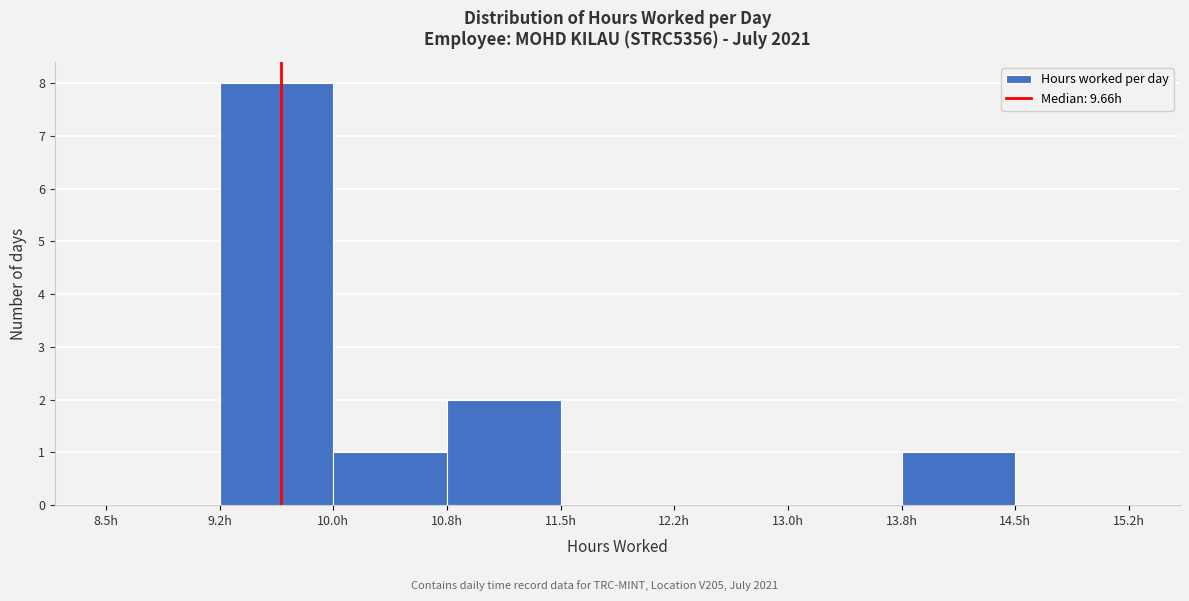

What is the height of the bar covering 10.00 to 10.75 on the x-axis? Neither the bar edges nor the heights are printed on the chart, so give them approximately, as read against the axes.

1